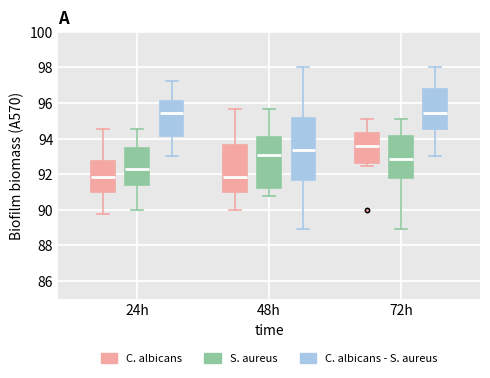

Which box is the tallest, from its lower edge to its upper edge?

48h (C. albicans - S. aureus)